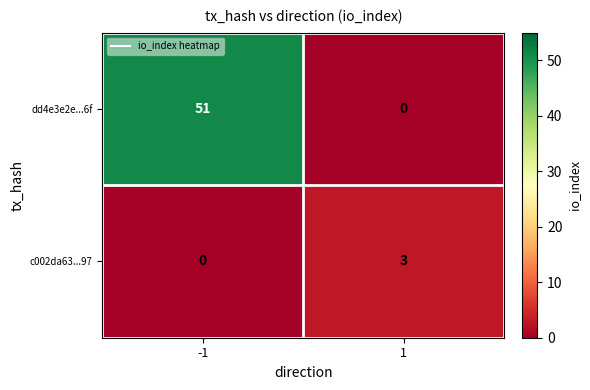

Reading left to right, list all the values displayed in this chart.

dd4e3e2e...6f: -1=51	1=0
c002da63...97: -1=0	1=3